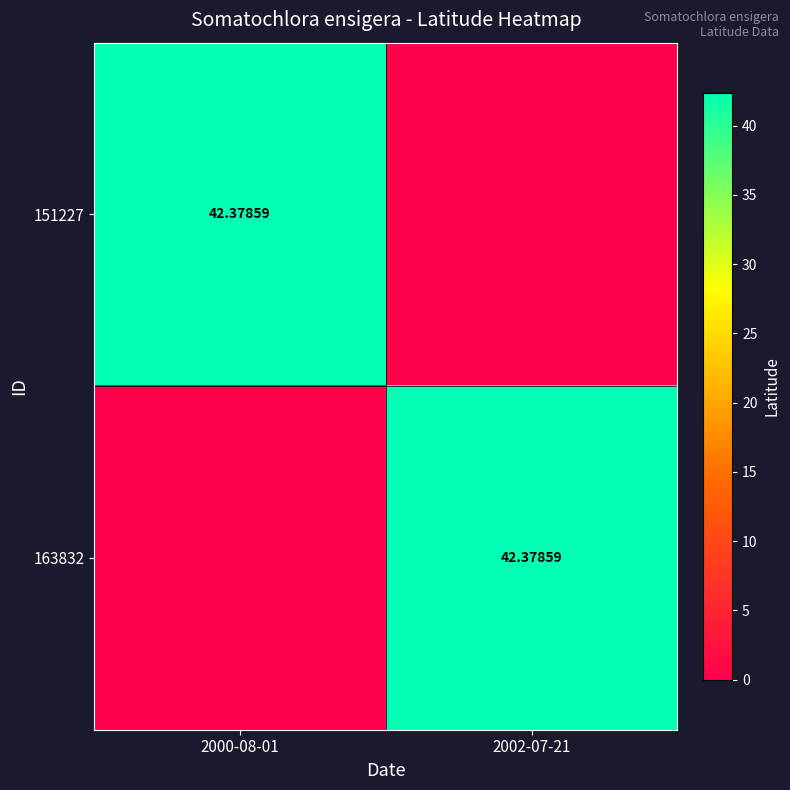

What is the sum of all 151227 values?

42.4